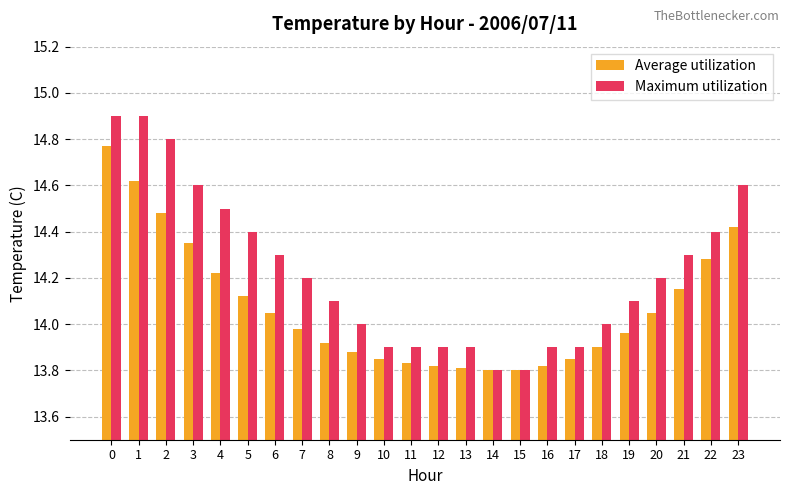

List the series in order of their peak value, highest first.

Maximum utilization, Average utilization